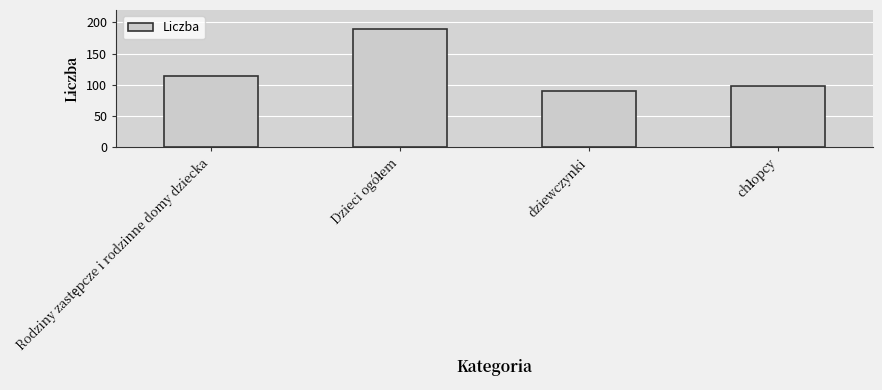

What is the value of the 3rd bar from the left?

90